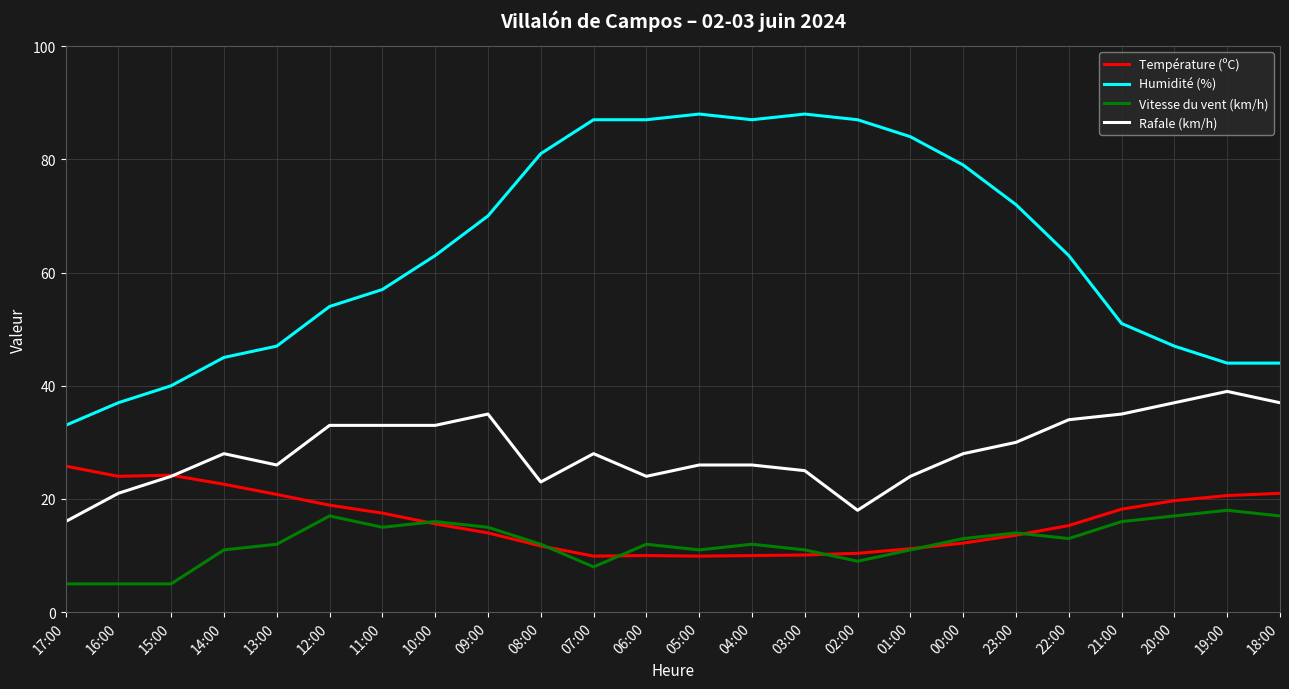

True or false: Rafale (km/h) and Vitesse du vent (km/h) cross at least once.

False